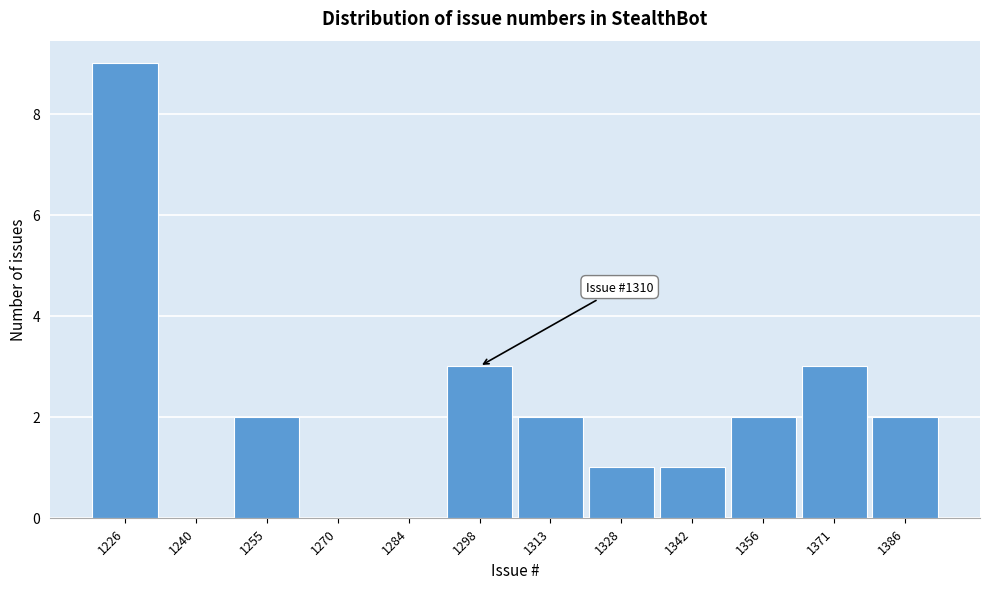

Reading left to right, transcribe all the data shown in this chart.

1226=9	1240=0	1255=2	1270=0	1284=0	1298=3	1313=2	1328=1	1342=1	1356=2	1371=3	1386=2